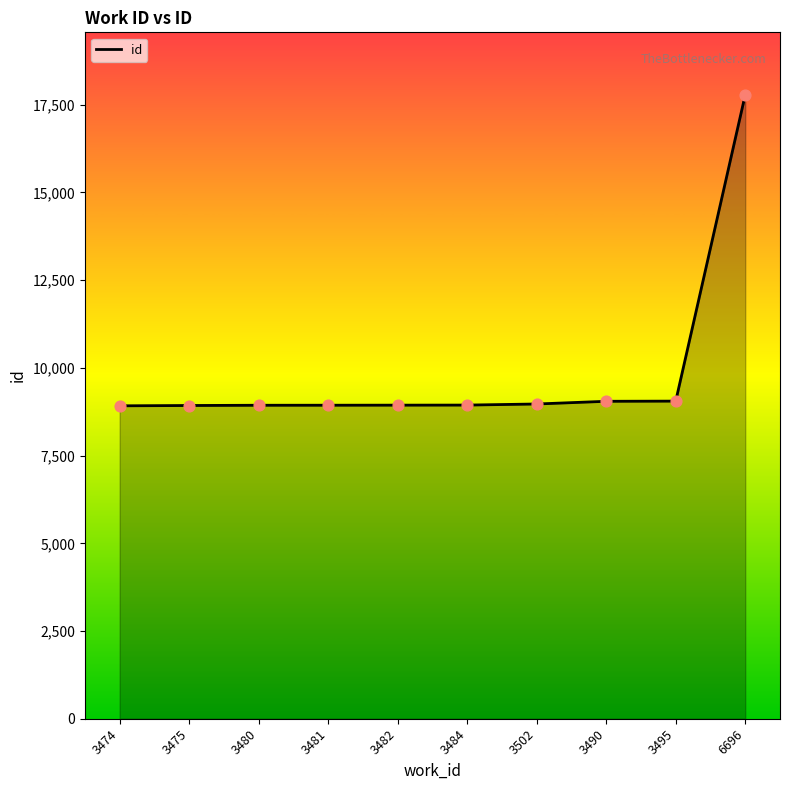

What is the ratio of the value at 3484 to the value at 3475?

1.0